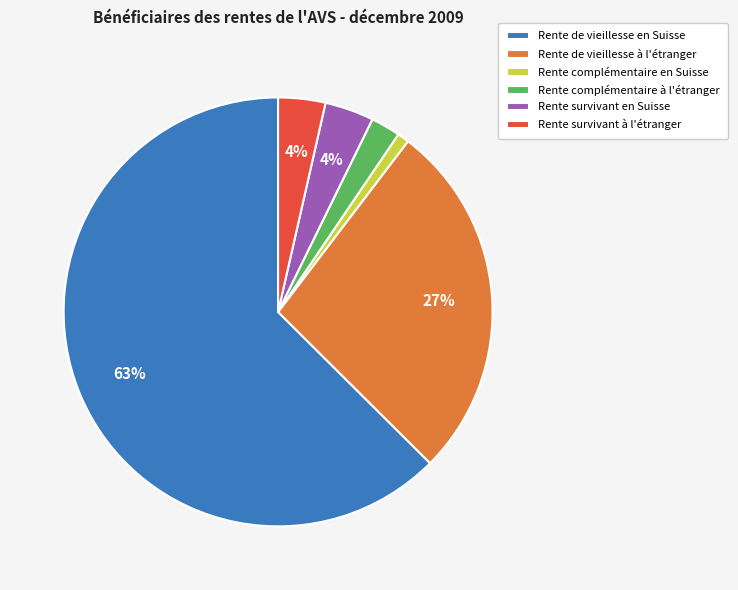

Which category has the biggest portion of the pie?

Rente de vieillesse en Suisse